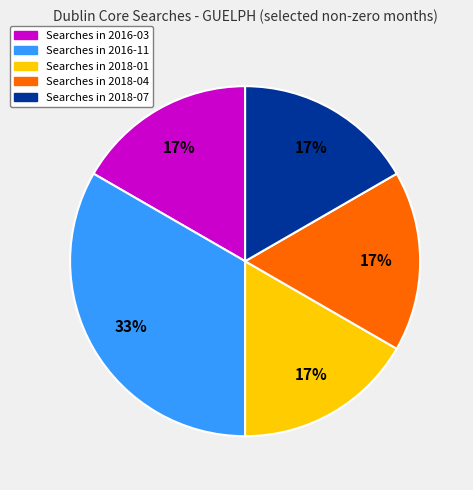

To the nearest percent, what is the average slice percentage?

20%